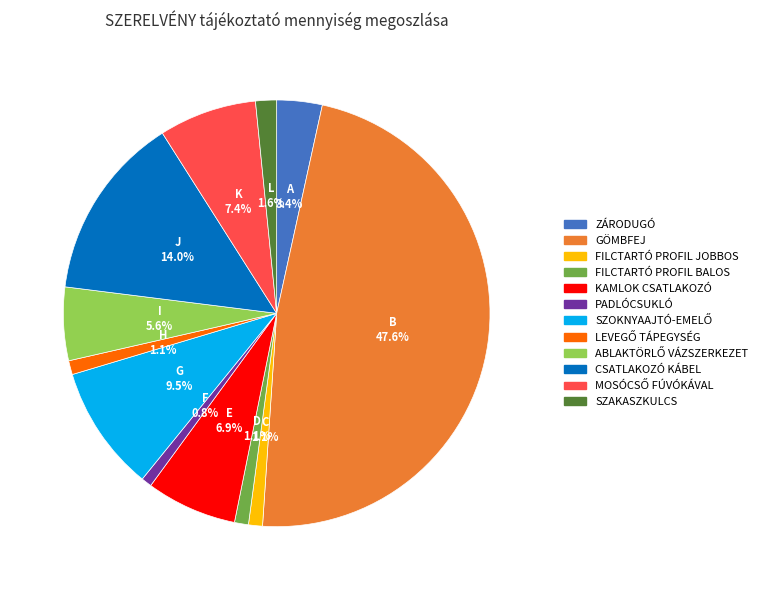

Is the sum of SZAKASZKULCS and FILCTARTÓ PROFIL JOBBOS greater than half?

No